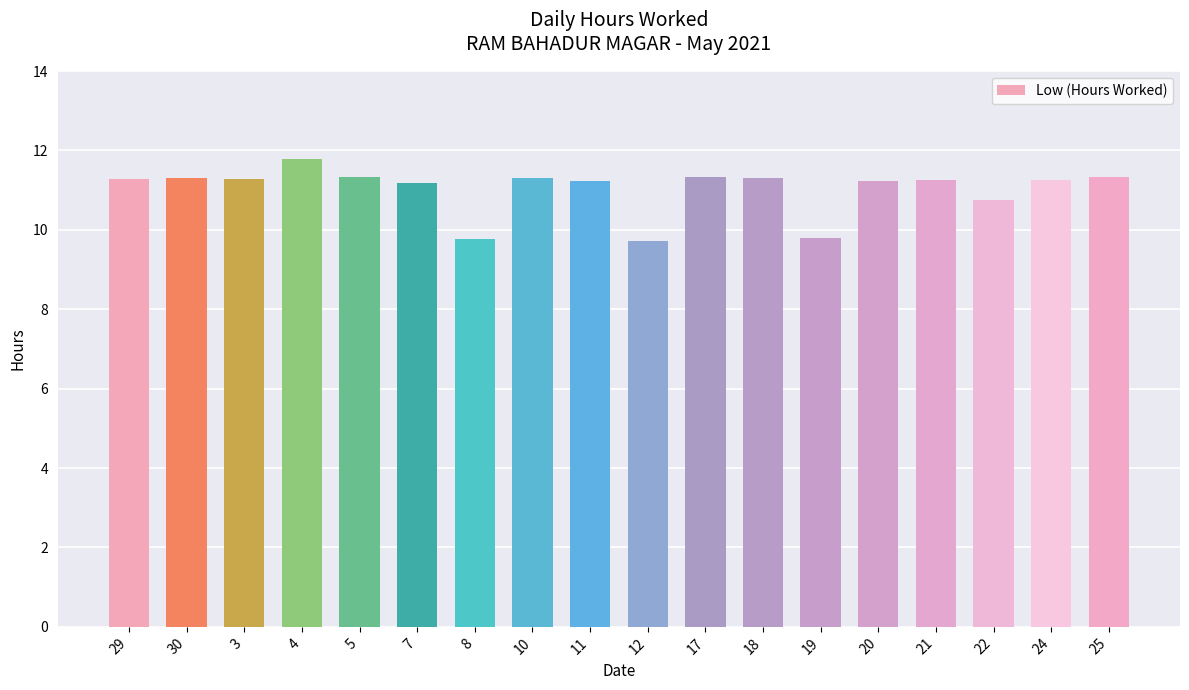

What is the approximate value at 17?

11.3